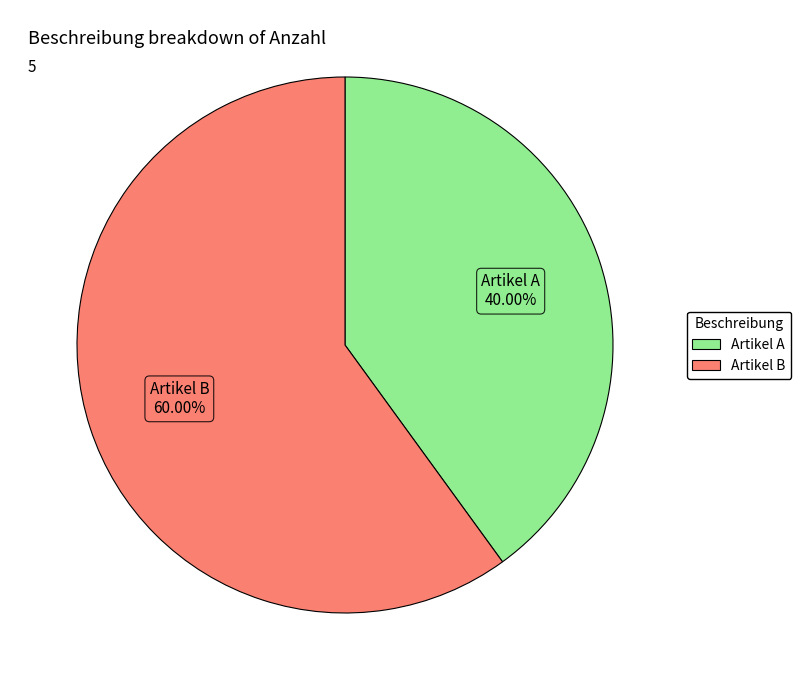

Which category accounts for the majority?

Artikel B